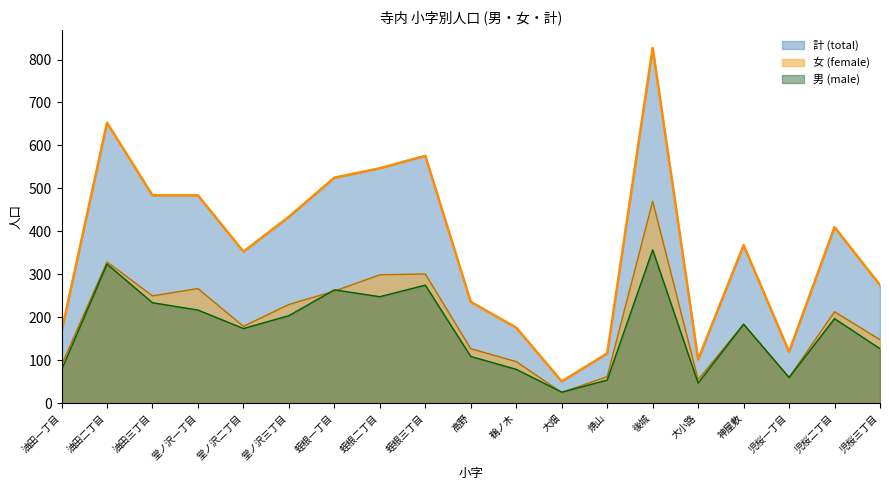

How many values in the 女 (female) series are below 184?

9